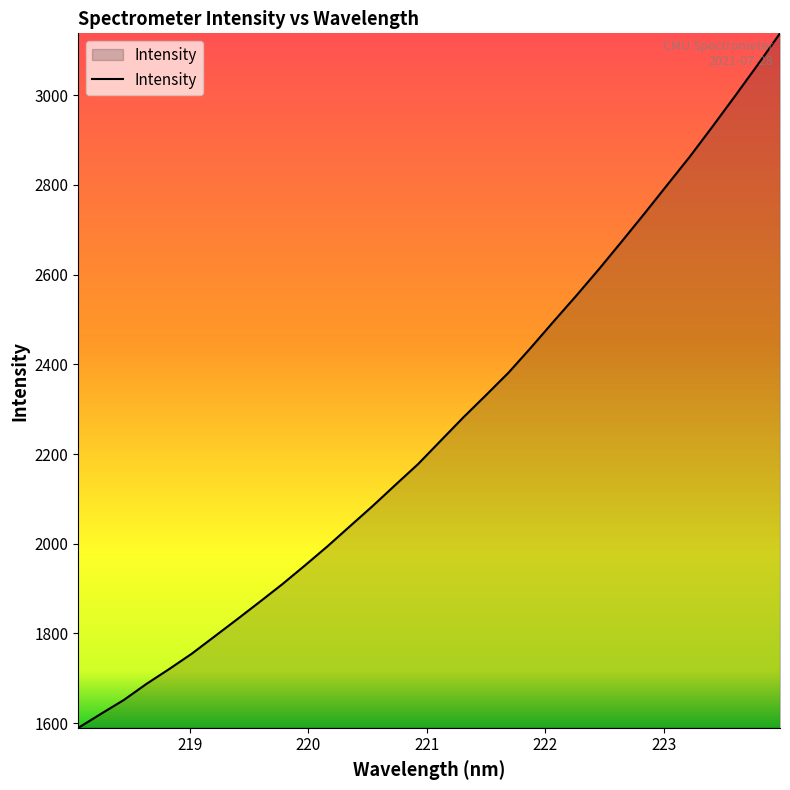

What is the difference between the maximum and minimum values?

1548.3